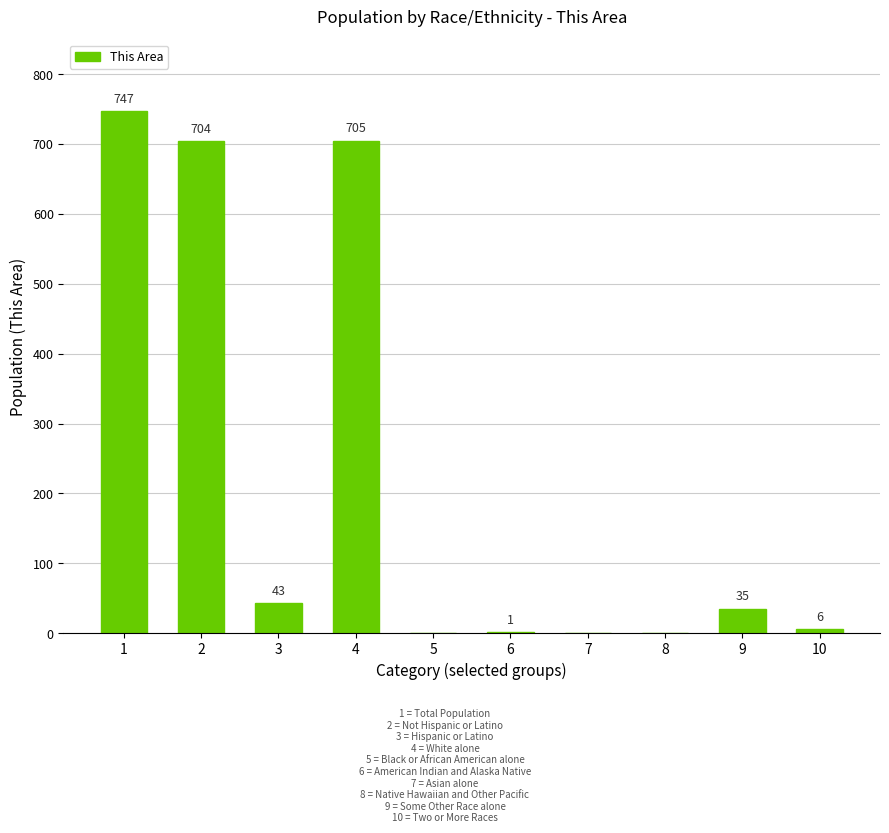

What is the maximum value shown in the chart?

747